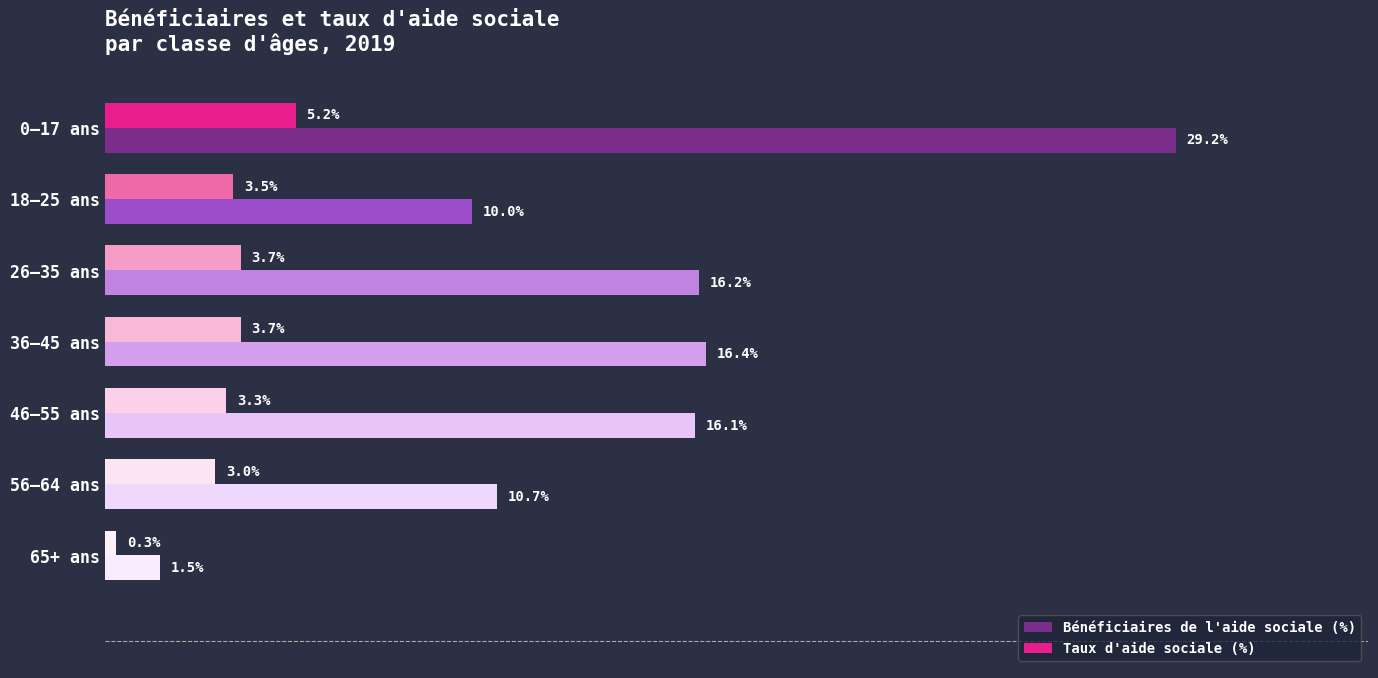

Where is Taux d'aide sociale (%) nearest to the value 2?

56–64 ans